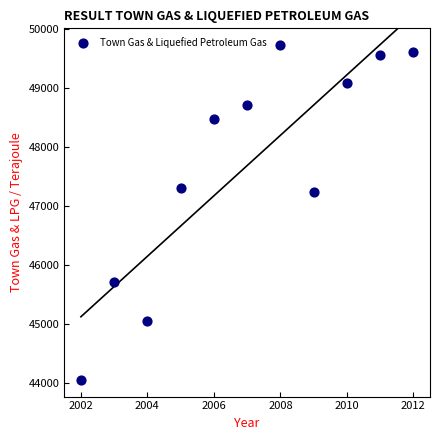

What Y value in the scatter plot is closest to 46894?

47239